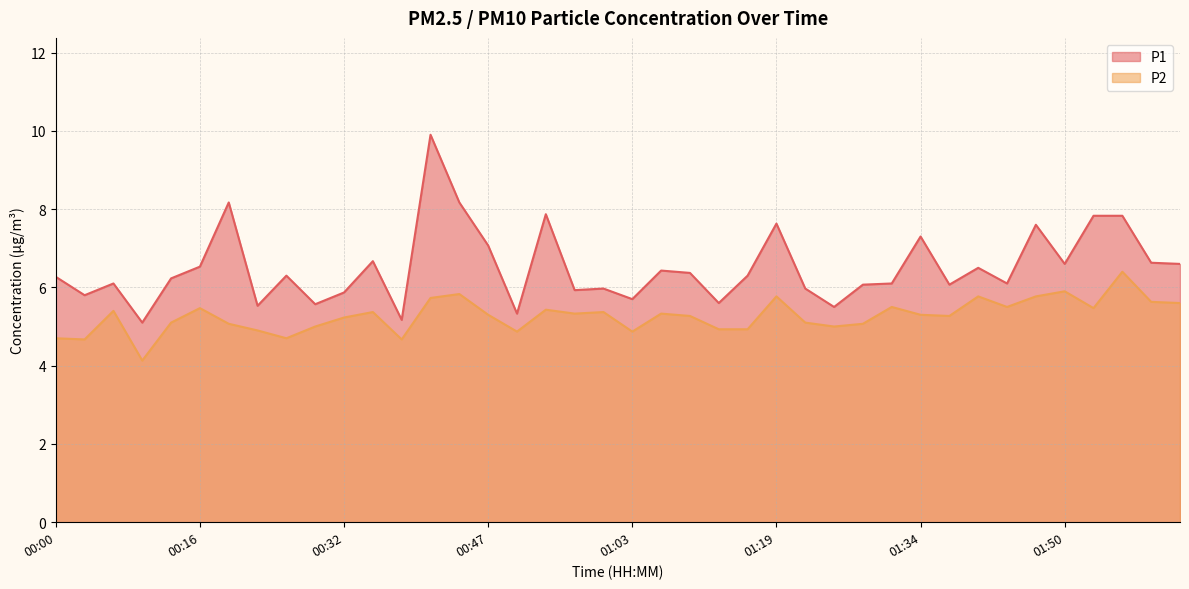

Does the chart display data point markers on the line(s)?

No